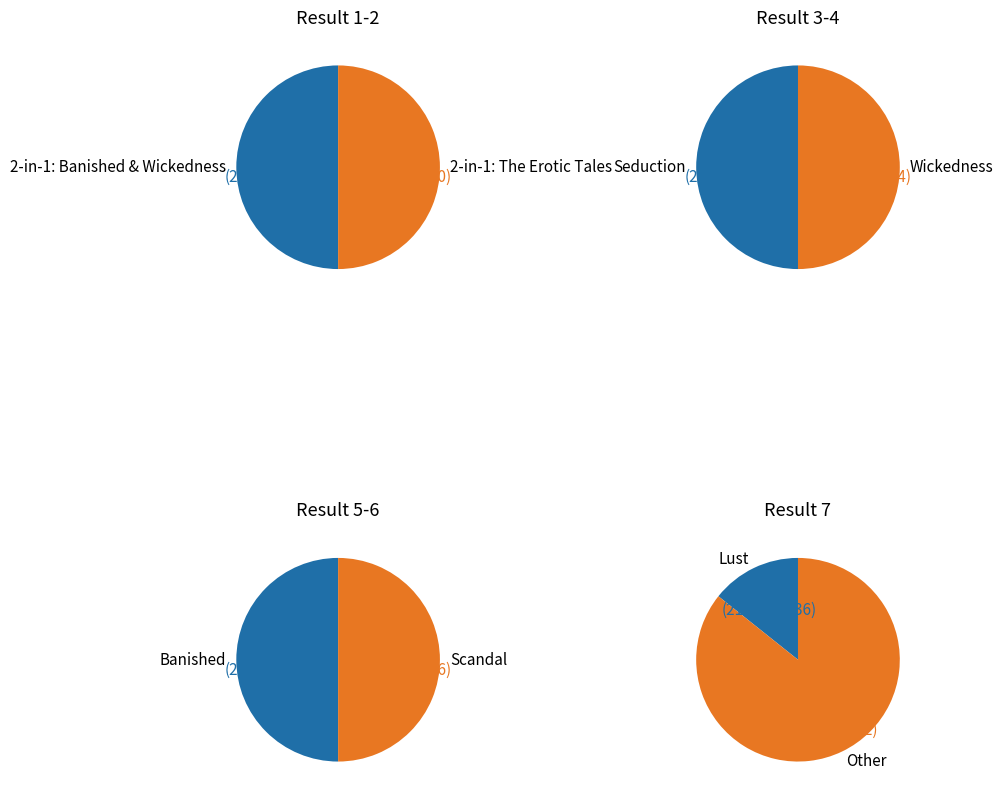

To the nearest percent, what percentage of the pie is Lust?

14%